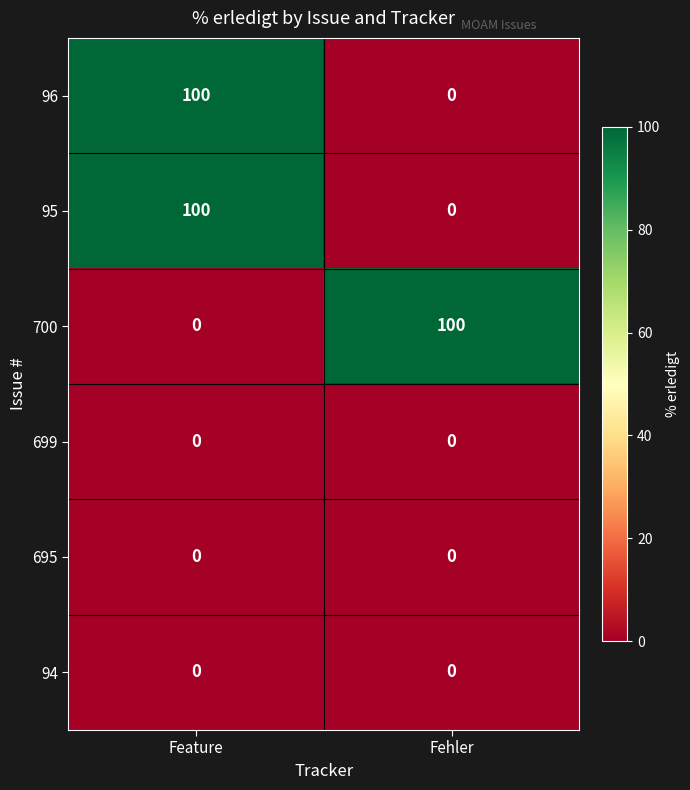

Reading left to right, list all the values displayed in this chart.

96: 100	0
95: 100	0
700: 0	100
699: 0	0
695: 0	0
94: 0	0